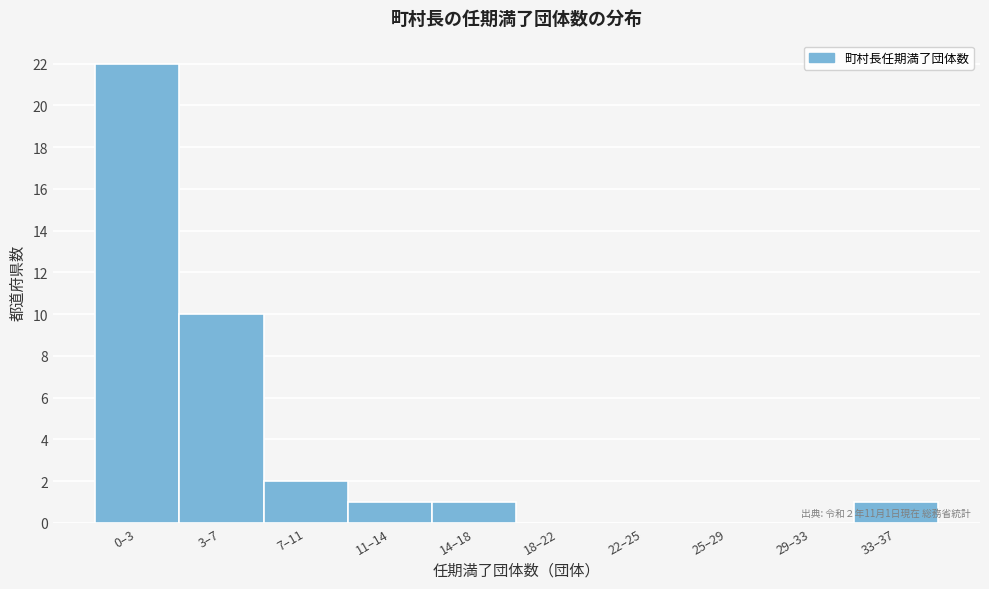

Reading left to right, list all the values displayed in this chart.

0–3=22	3–7=10	7–11=2	11–14=1	14–18=1	18–22=0	22–25=0	25–29=0	29–33=0	33–37=1